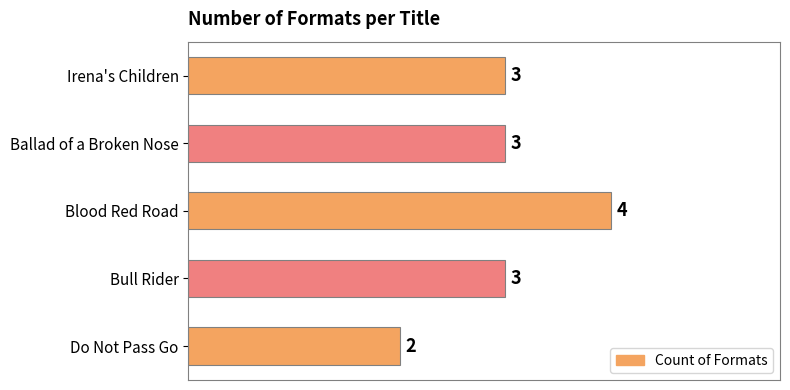

Which label corresponds to the smallest value in the chart?

Do Not Pass Go